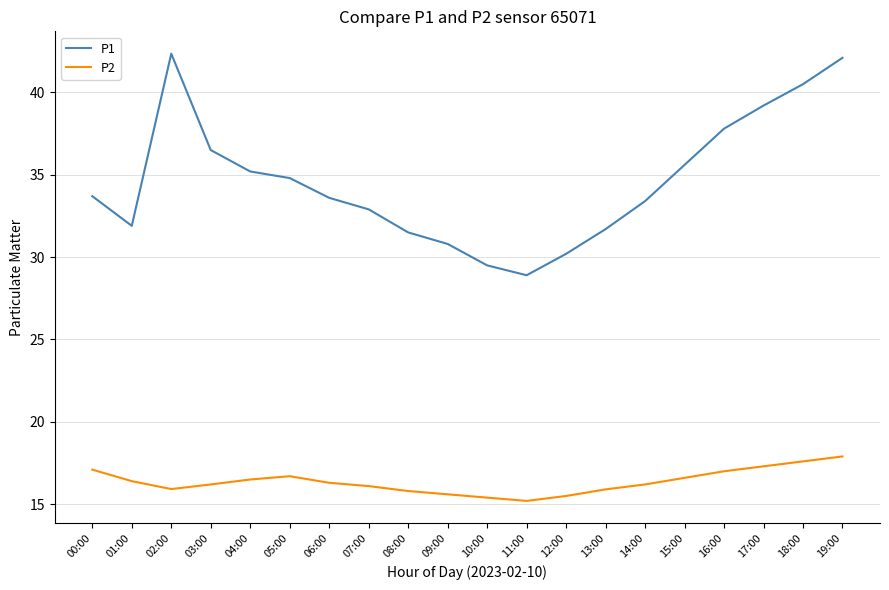

True or false: P2 and P1 cross at least once.

False